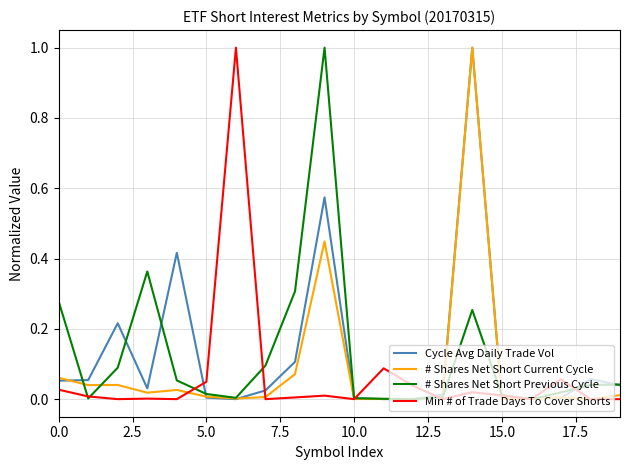

What is the difference between the maximum and minimum values in the Min # of Trade Days To Cover Shorts series?

1.0